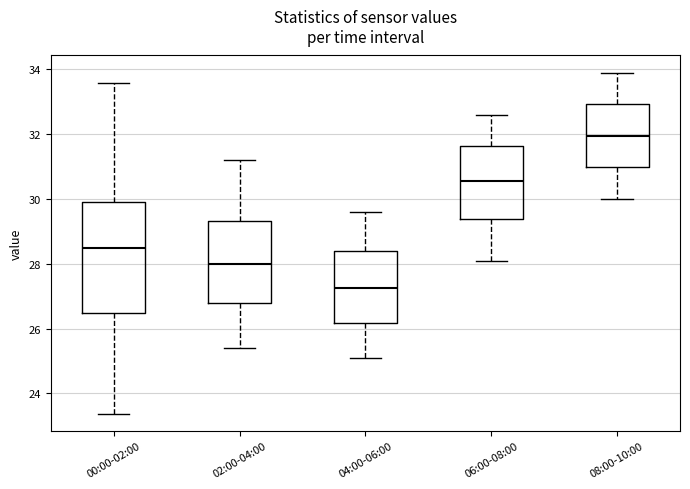

Reading left to right, transcribe this box plot: for each box, give where its median line is, the range the box spans, and where its two whiskers end, as read against the y-axis. The values are not printed on the chart, so give them approximately, as read against the axis.

00:00-02:00: median 28.4, box 26.4 to 29.8, whiskers 23.4 to 33.6
02:00-04:00: median 28.0, box 26.8 to 29.4, whiskers 25.4 to 31.2
04:00-06:00: median 27.2, box 26.2 to 28.4, whiskers 25.2 to 29.6
06:00-08:00: median 30.6, box 29.4 to 31.6, whiskers 28.2 to 32.6
08:00-10:00: median 32.0, box 31.0 to 33.0, whiskers 30.0 to 34.0